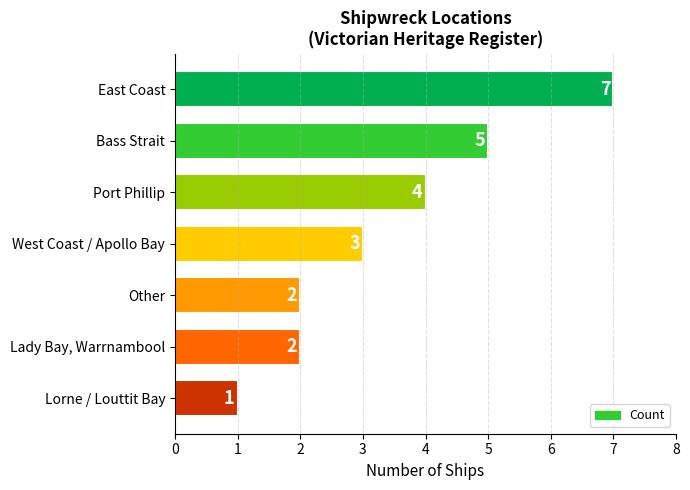

What is the maximum value shown in the chart?

7